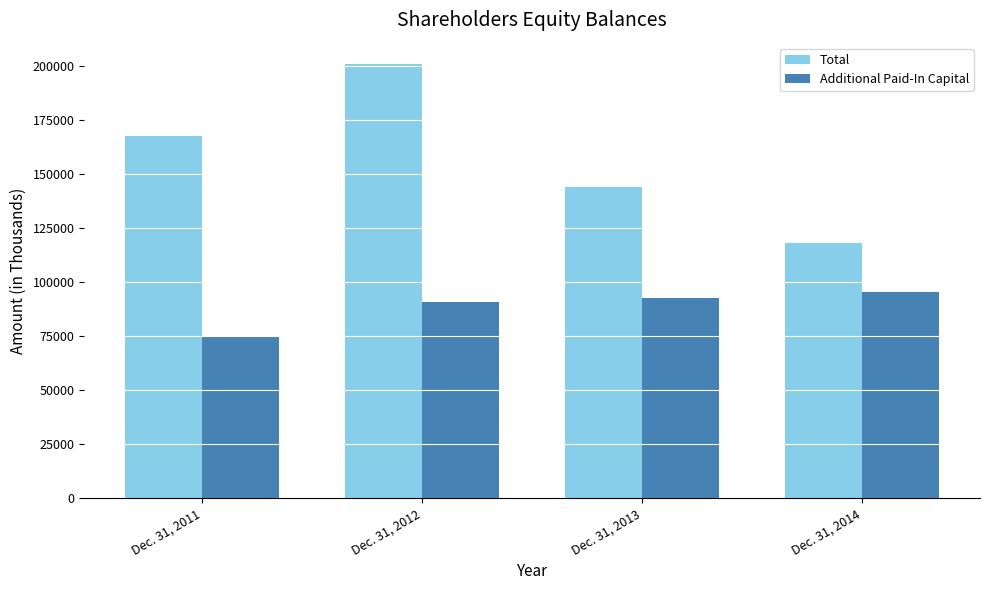

Does the chart contain any negative values?

No